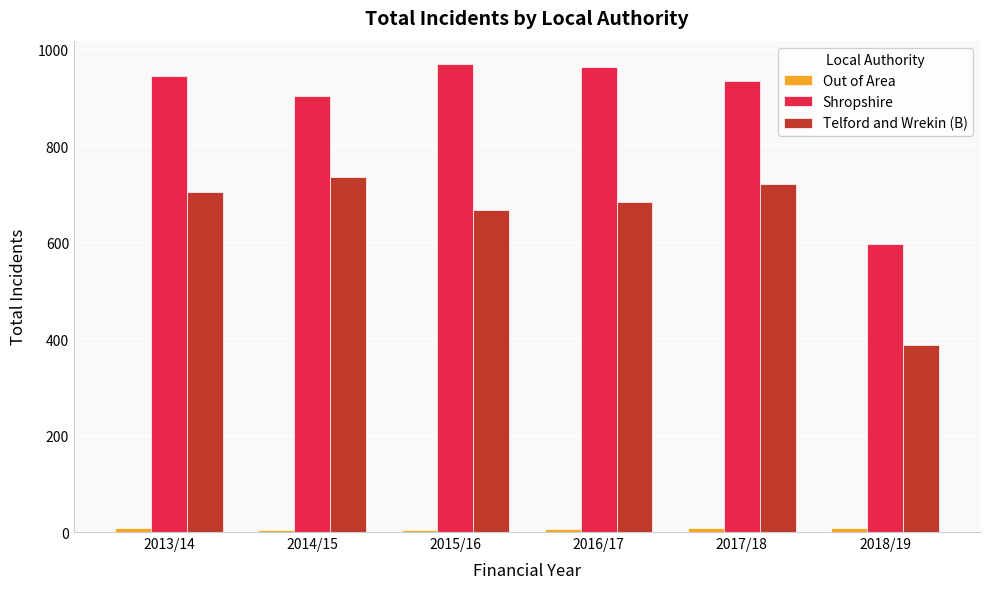

What is the approximate value of Telford and Wrekin (B) at 2015/16, to the nearest 5?

665